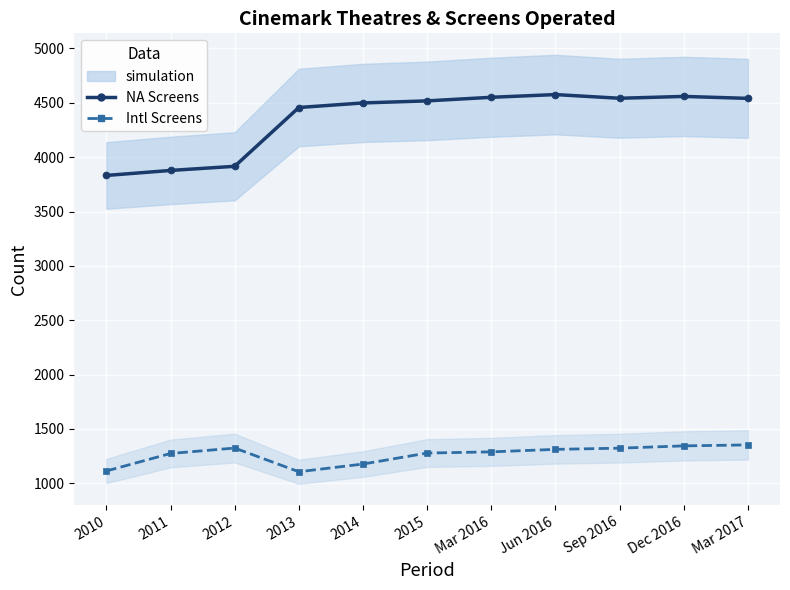

How many data points does each series have?

11